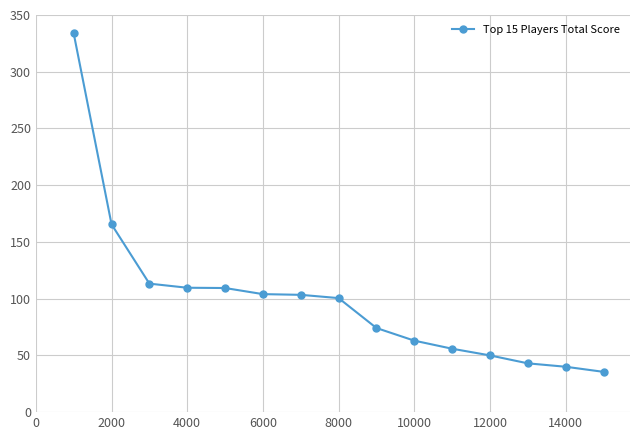

What is the greatest value displayed?

333.8